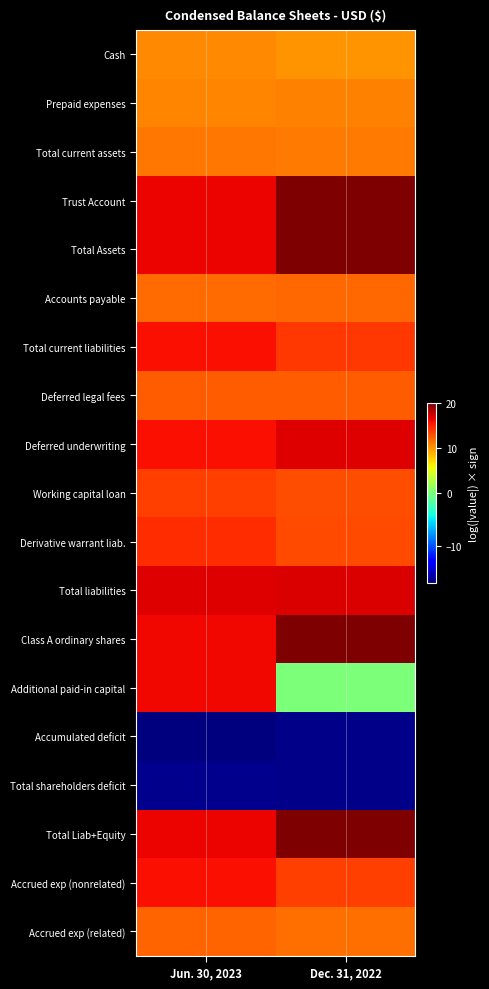

Which series changed the most between Jun. 30, 2023 and Dec. 31, 2022?

Additional paid-in capital